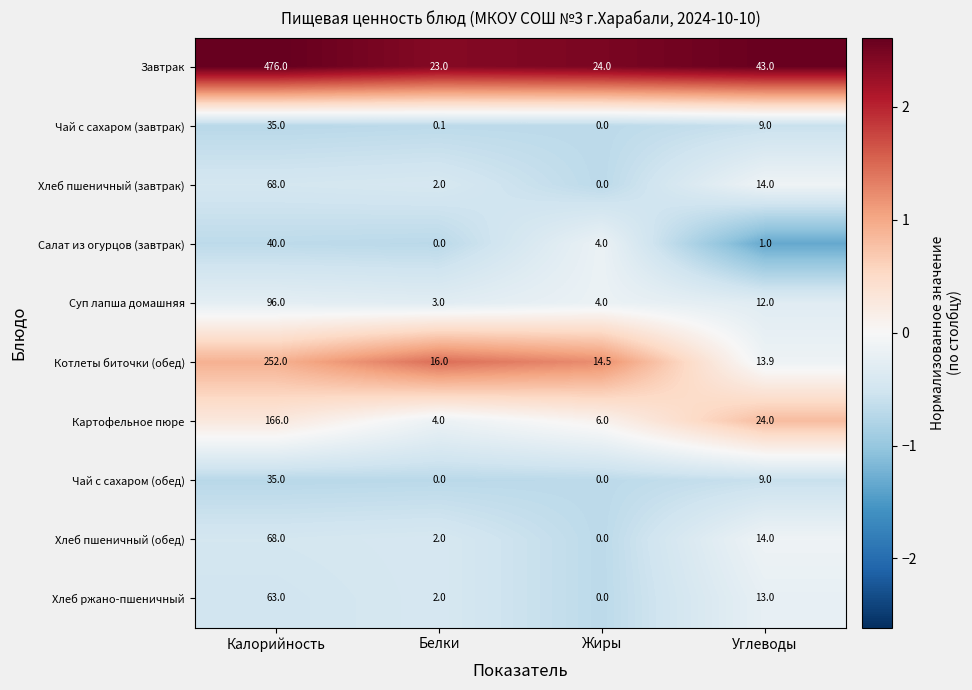

The Чай с сахаром (завтрак) series shows 0.1 at Белки. True or false?

True